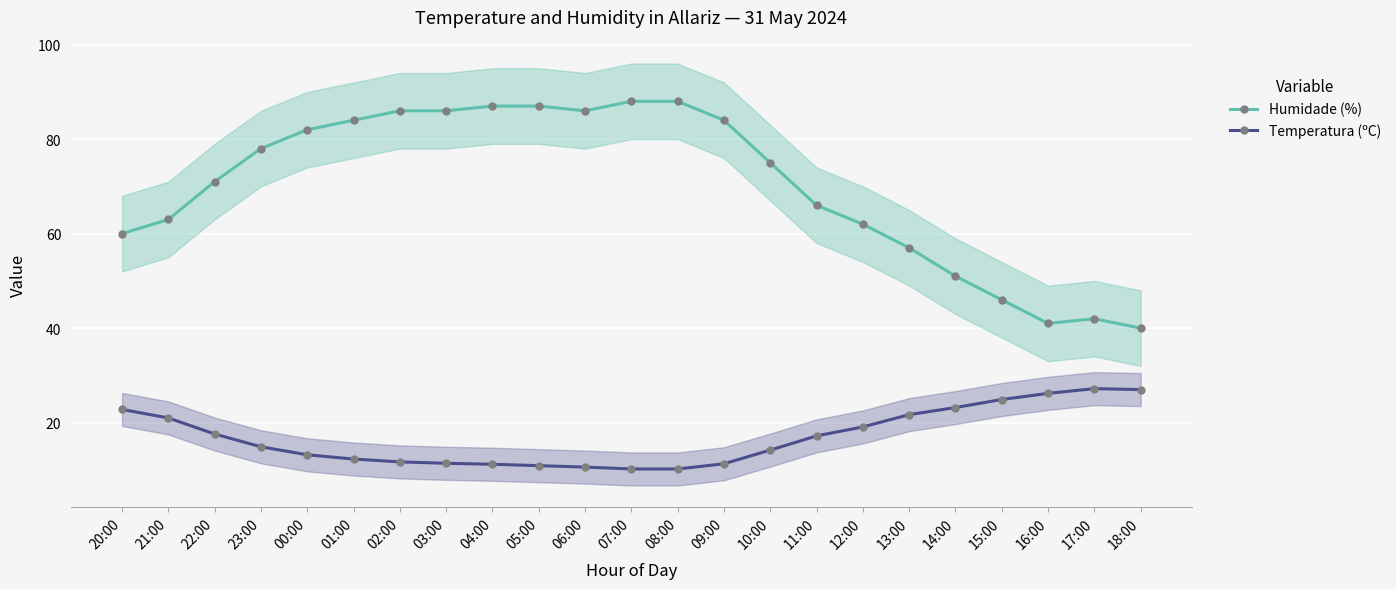

Which series has the largest total across all categories?

Humidade (%)